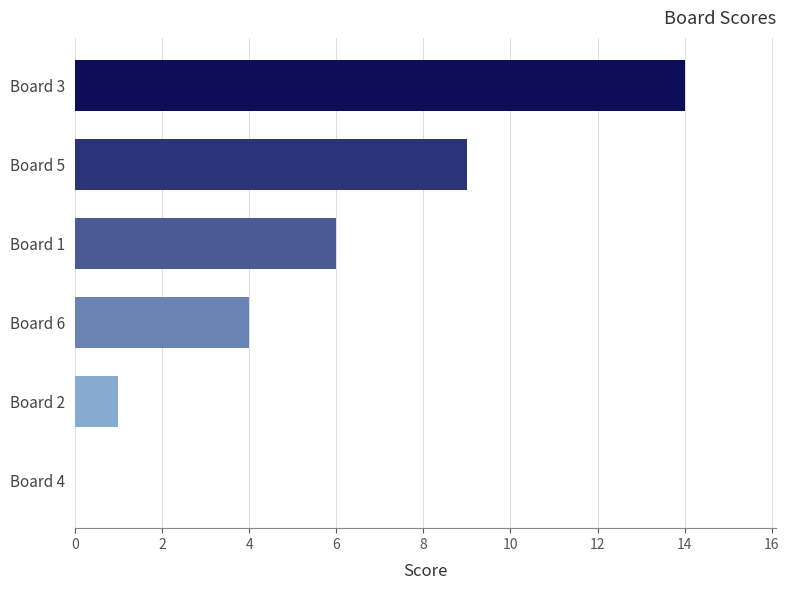

Where is the data nearest to the value 7?

Board 1